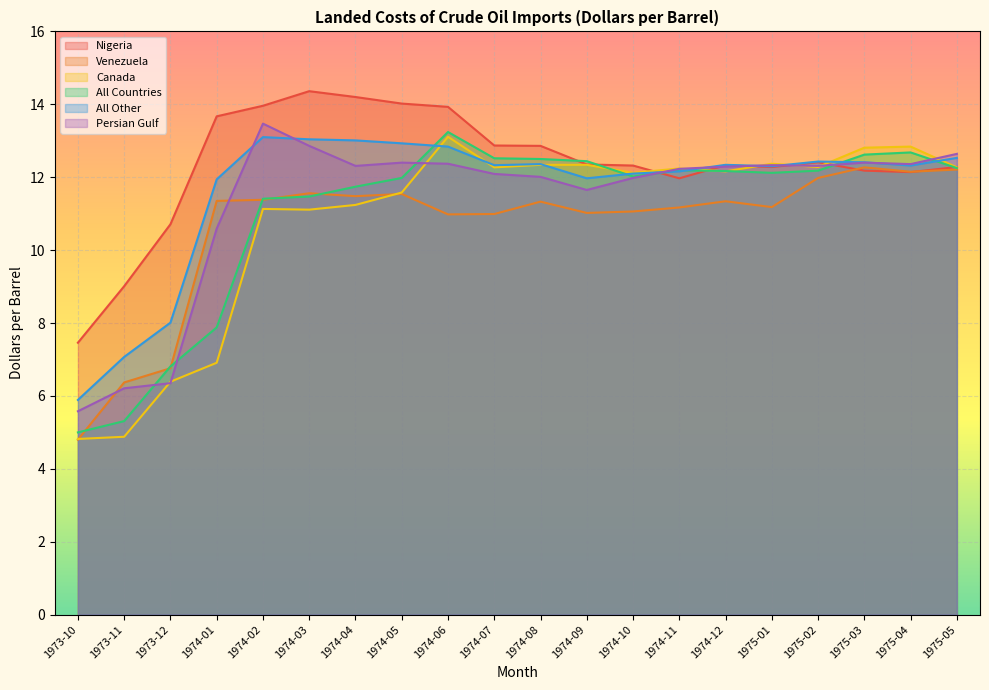

Reading left to right, what are all the values shown in this chart?

Nigeria: 1973-10=7.5	1973-11=9.0	1973-12=10.7	1974-01=13.7	1974-02=14.0	1974-03=14.4	1974-04=14.2	1974-05=14.0	1974-06=13.9	1974-07=12.9	1974-08=12.9	1974-09=12.3	1974-10=12.3	1974-11=12.0	1974-12=12.3	1975-01=12.3	1975-02=12.4	1975-03=12.2	1975-04=12.1	1975-05=12.3
Venezuela: 1973-10=4.8	1973-11=6.4	1973-12=6.8	1974-01=11.3	1974-02=11.4	1974-03=11.6	1974-04=11.5	1974-05=11.5	1974-06=11.0	1974-07=11.0	1974-08=11.3	1974-09=11.0	1974-10=11.1	1974-11=11.2	1974-12=11.3	1975-01=11.2	1975-02=12.0	1975-03=12.3	1975-04=12.2	1975-05=12.2
Canada: 1973-10=4.8	1973-11=4.9	1973-12=6.4	1974-01=6.9	1974-02=11.1	1974-03=11.1	1974-04=11.2	1974-05=11.6	1974-06=13.1	1974-07=12.3	1974-08=12.3	1974-09=12.3	1974-10=12.1	1974-11=12.2	1974-12=12.2	1975-01=12.4	1975-02=12.3	1975-03=12.8	1975-04=12.8	1975-05=12.3
All Countries: 1973-10=5.0	1973-11=5.3	1973-12=6.8	1974-01=7.9	1974-02=11.4	1974-03=11.5	1974-04=11.7	1974-05=12.0	1974-06=13.2	1974-07=12.5	1974-08=12.5	1974-09=12.4	1974-10=12.0	1974-11=12.2	1974-12=12.2	1975-01=12.1	1975-02=12.2	1975-03=12.6	1975-04=12.7	1975-05=12.2
All Other: 1973-10=5.9	1973-11=7.1	1973-12=8.0	1974-01=11.9	1974-02=13.1	1974-03=13.0	1974-04=13.0	1974-05=12.9	1974-06=12.8	1974-07=12.3	1974-08=12.4	1974-09=12.0	1974-10=12.1	1974-11=12.2	1974-12=12.3	1975-01=12.3	1975-02=12.4	1975-03=12.4	1975-04=12.3	1975-05=12.5
Persian Gulf: 1973-10=5.6	1973-11=6.2	1973-12=6.3	1974-01=10.6	1974-02=13.5	1974-03=12.9	1974-04=12.3	1974-05=12.4	1974-06=12.4	1974-07=12.1	1974-08=12.0	1974-09=11.7	1974-10=12.0	1974-11=12.2	1974-12=12.3	1975-01=12.3	1975-02=12.3	1975-03=12.4	1975-04=12.4	1975-05=12.6